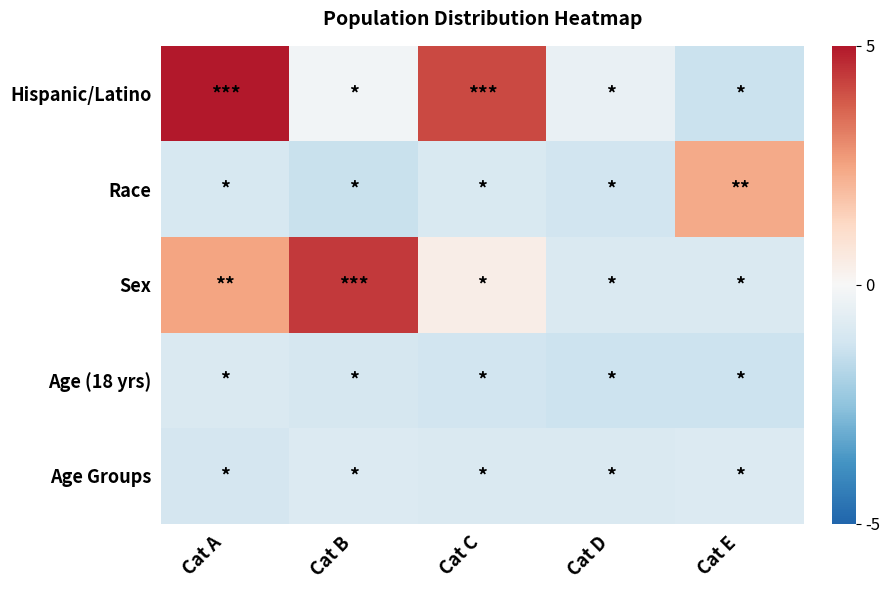

Count the number of categories in the chart.

5